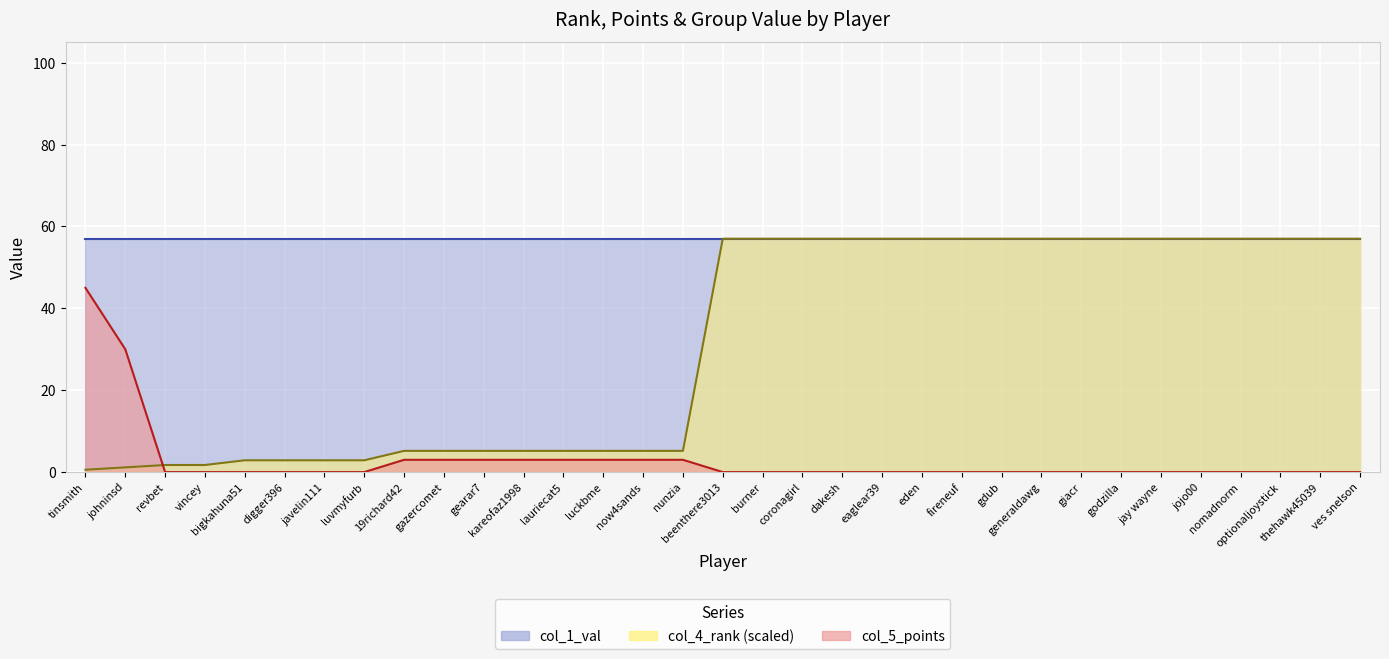

What is the sum of the col_5_points values at coronagirl and tinsmith?

45.0